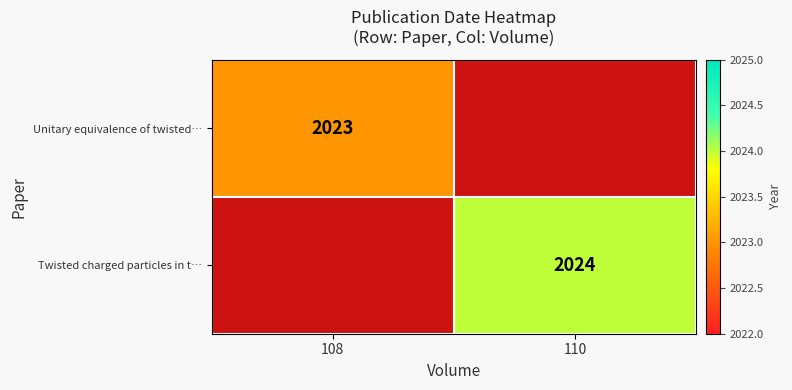

True or false: Unitary equivalence of twisted… has a value of 870 at 108.

False